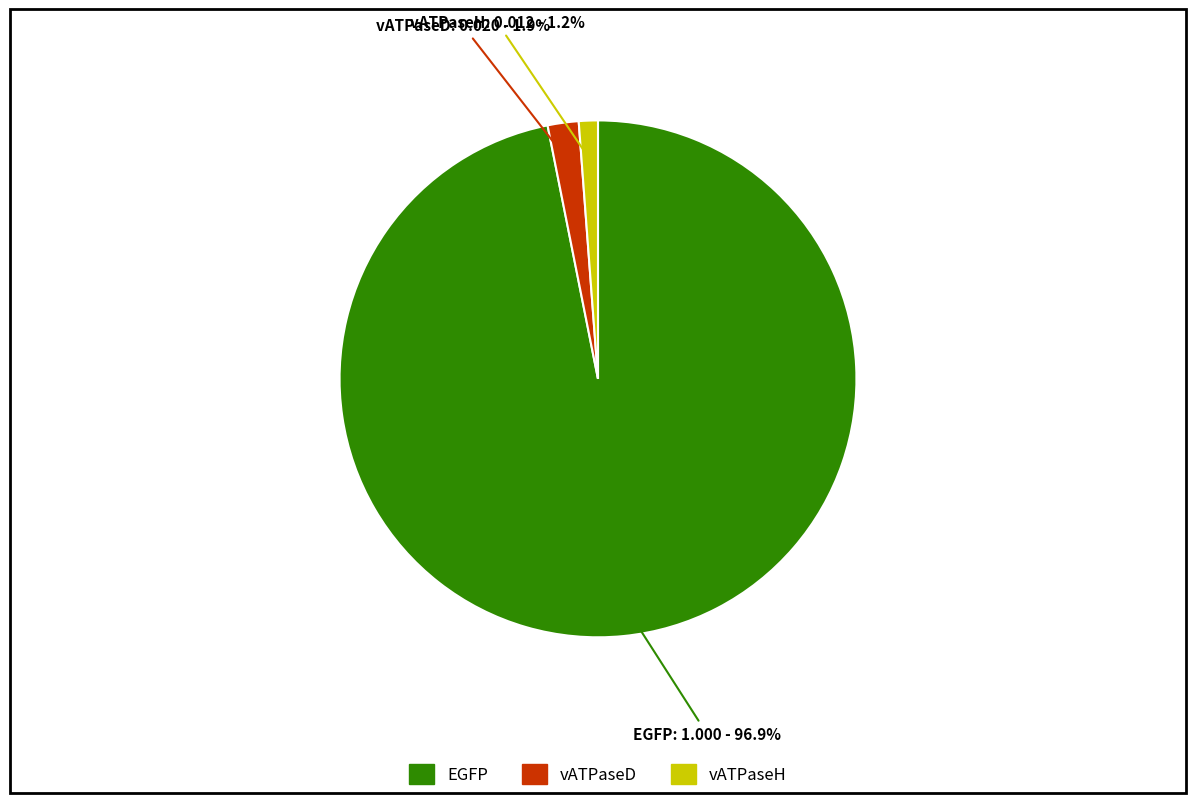

Rank the categories by value from highest to lowest.

EGFP, vATPaseD, vATPaseH